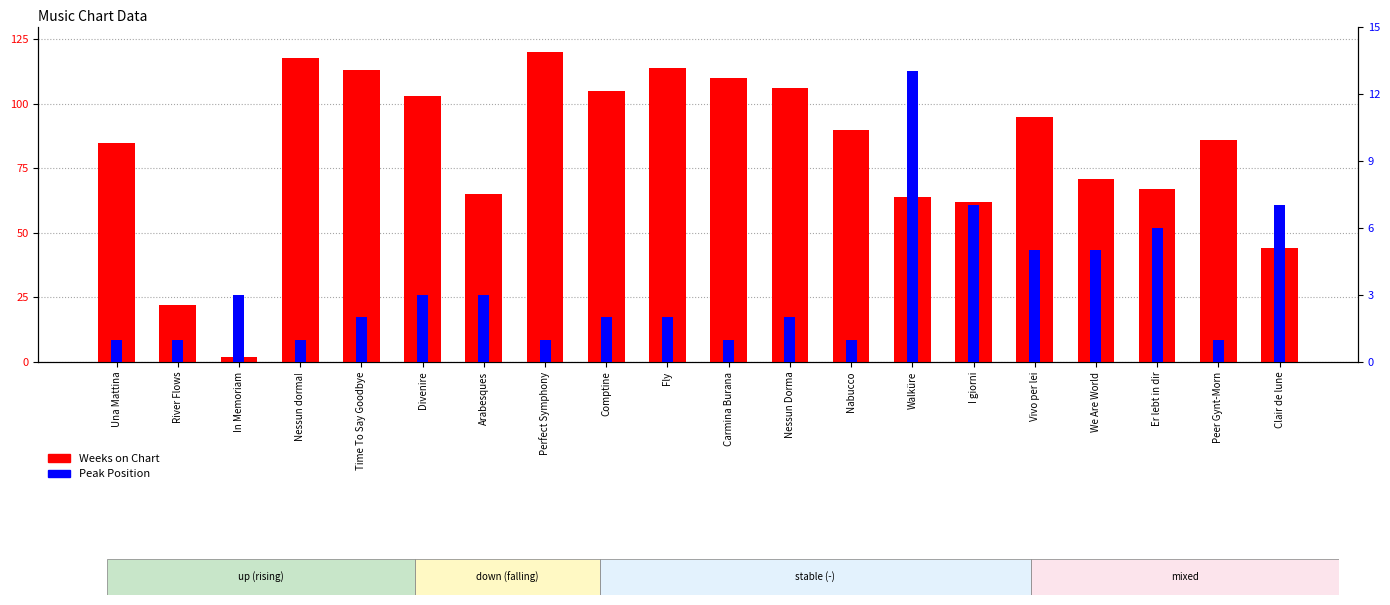

At which label is Weeks on Chart closest to 61?

I giorni